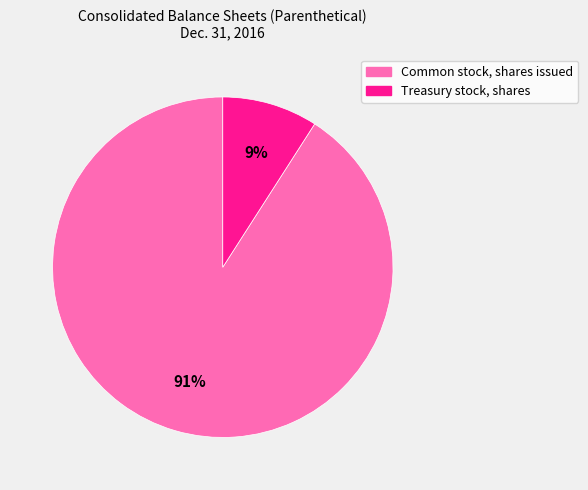

What is the ratio of the value at Treasury stock, shares to the value at Common stock, shares issued?

0.1